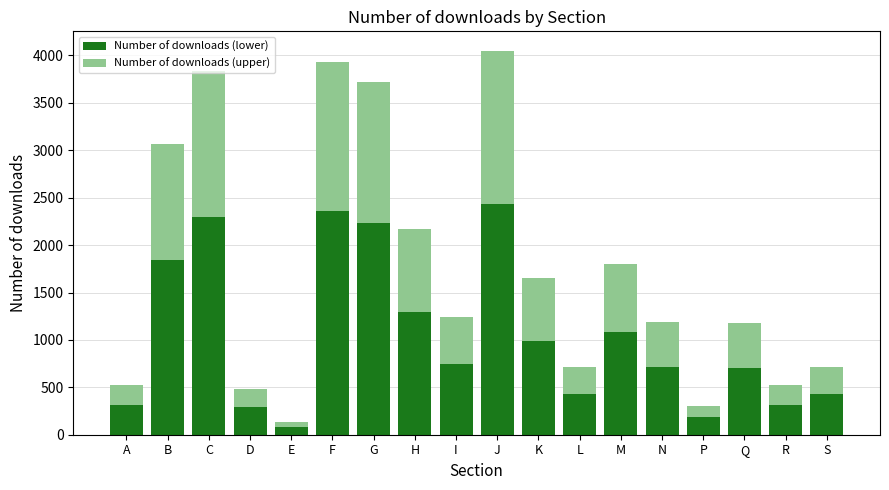

The Number of downloads (lower) series shows 147.5 at A. True or false?

False